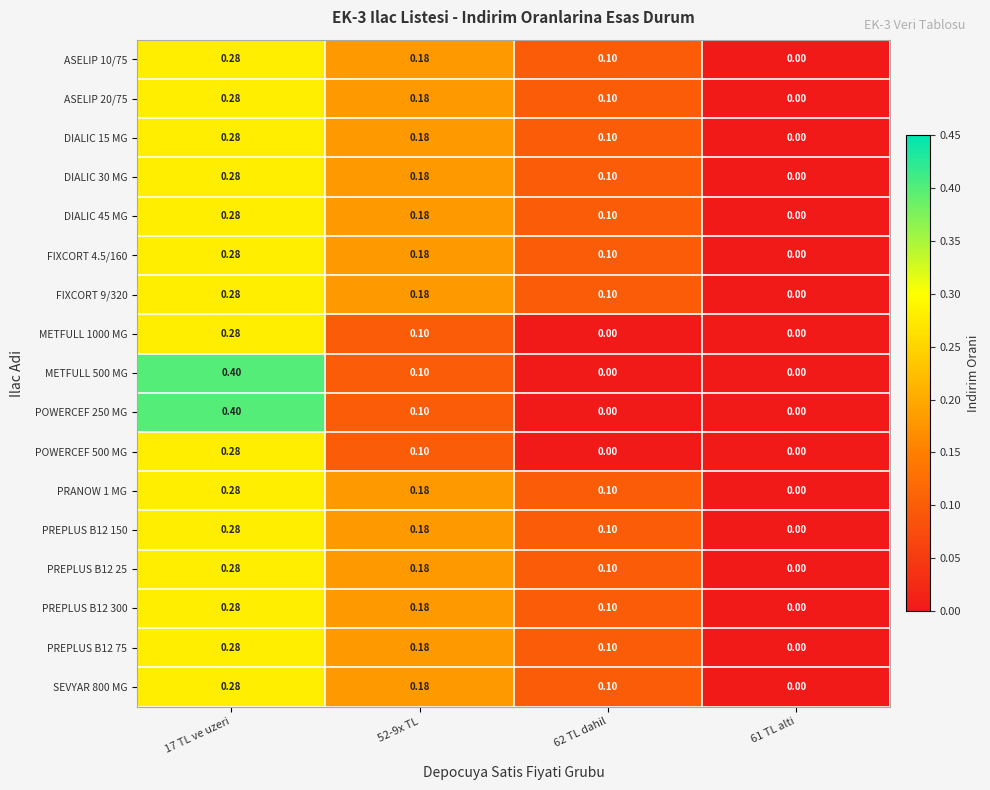

How many values in the PREPLUS B12 75 series exceed 0?

3